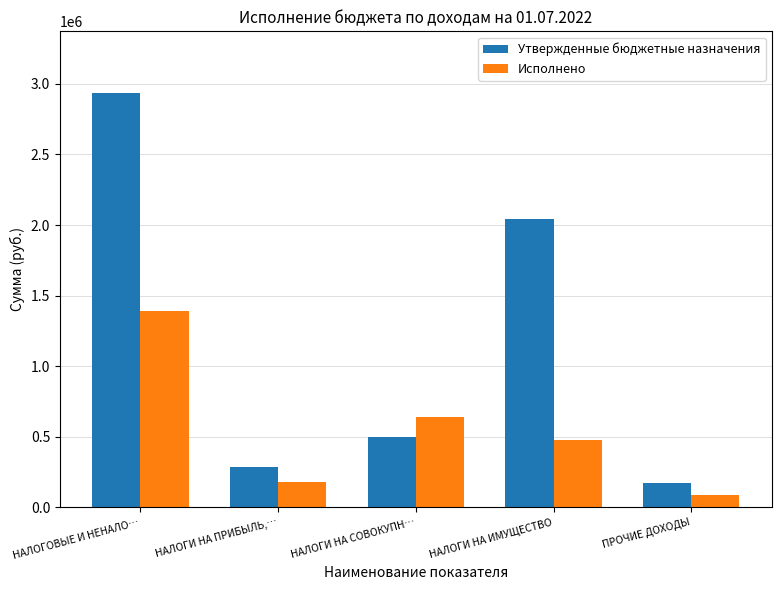

Does the chart contain stacked bars?

No